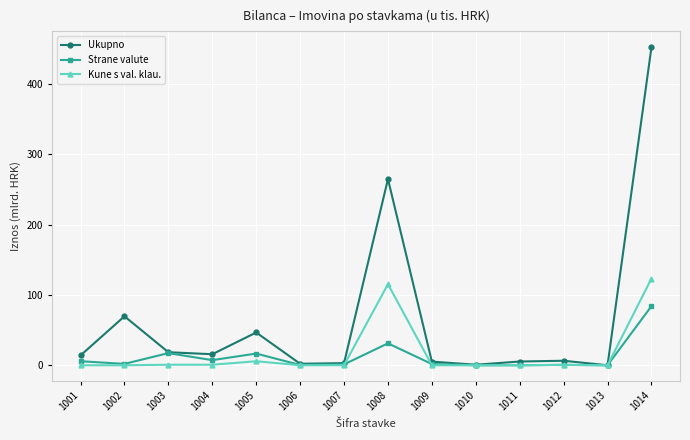

Which series has the largest range (max minus min)?

Ukupno